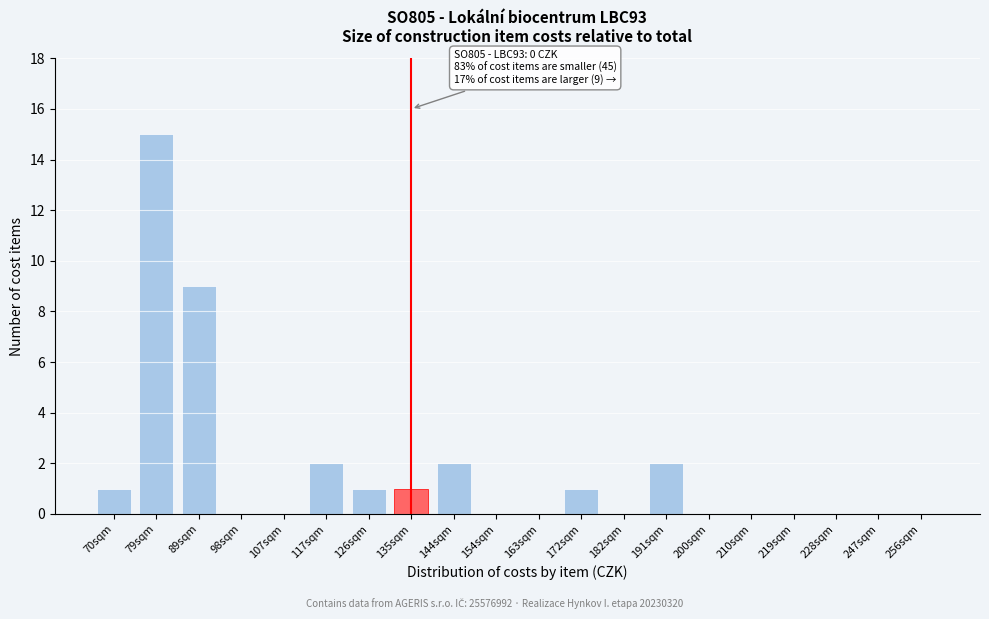

Reading left to right, extract all data points from this chart.

70sqm=1	79sqm=15	89sqm=9	98sqm=0	107sqm=0	117sqm=2	126sqm=1	135sqm=1	144sqm=2	154sqm=0	163sqm=0	172sqm=1	182sqm=0	191sqm=2	200sqm=0	210sqm=0	219sqm=0	228sqm=0	247sqm=0	256sqm=0